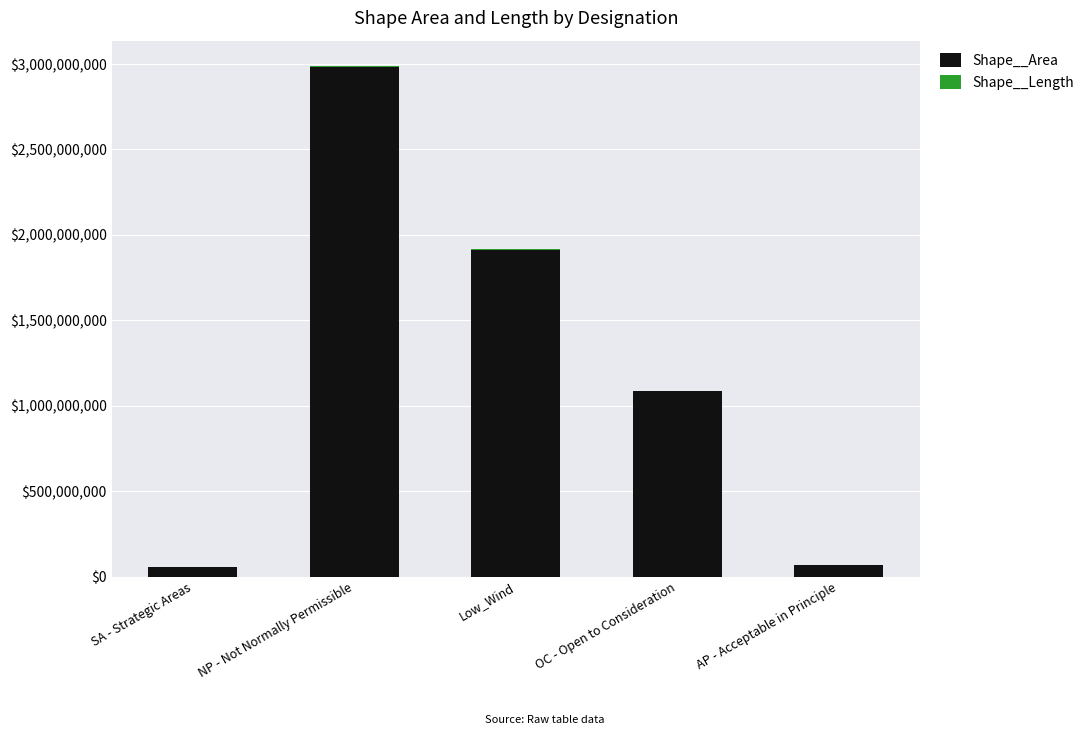

At which category is the sum across all series the highest?

NP - Not Normally Permissible